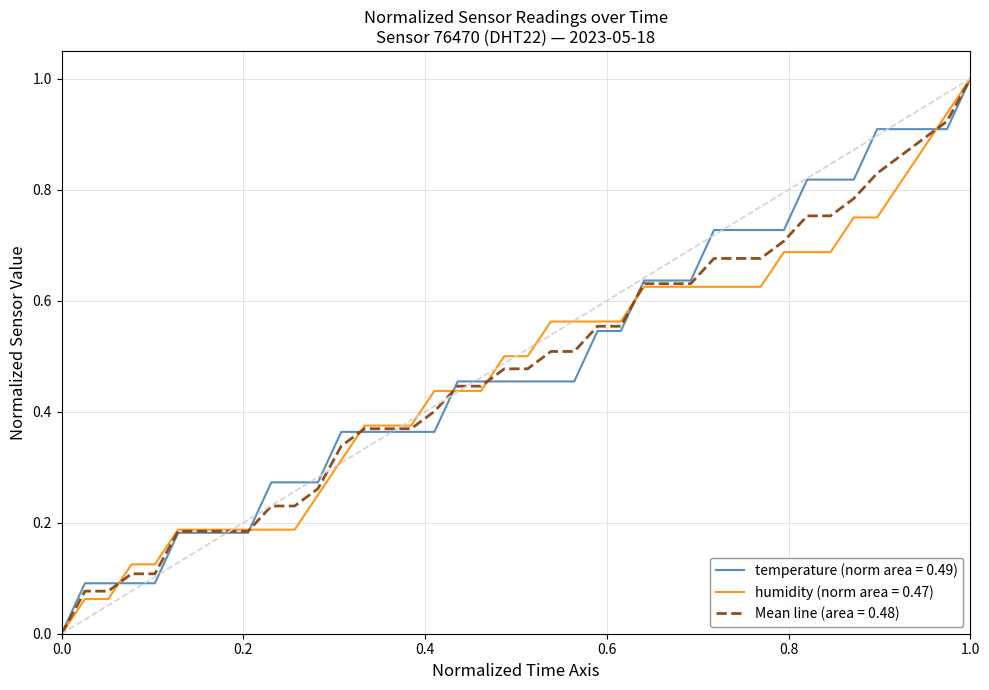

What is the maximum value for humidity (norm area = 0.47)?

1.0